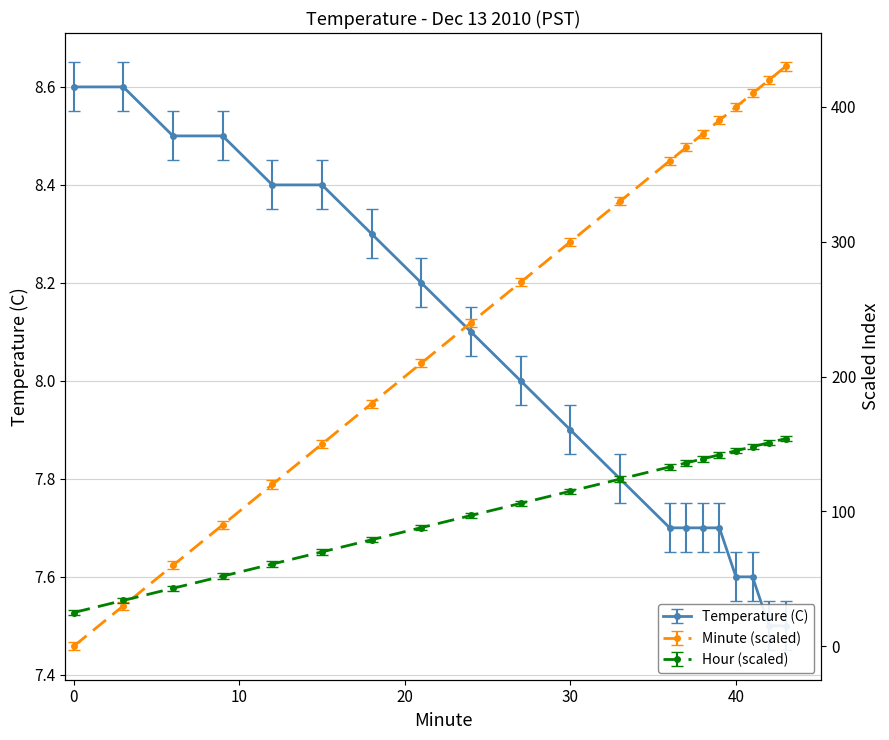

Is it true that Temperature (C) equals 8.2 at 21?

True